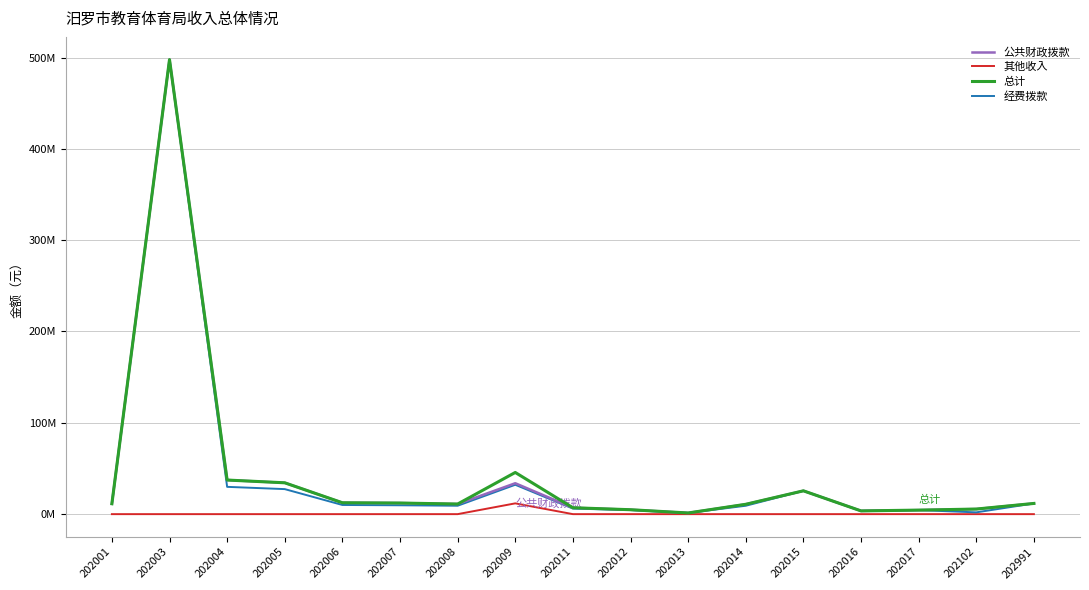

Where is the first local maximum for 其他收入?

202003